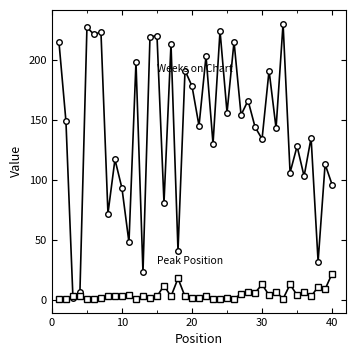

What is the maximum value shown in the chart?

230